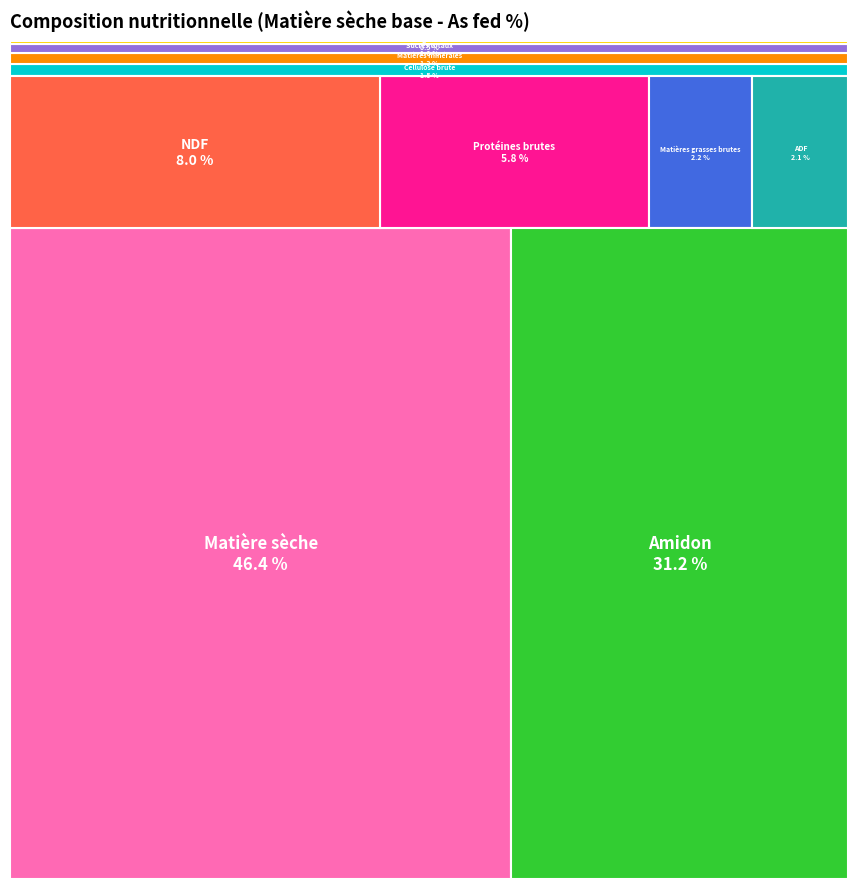

Do Matières minérales and Lignine together represent more than half of the pie?

No